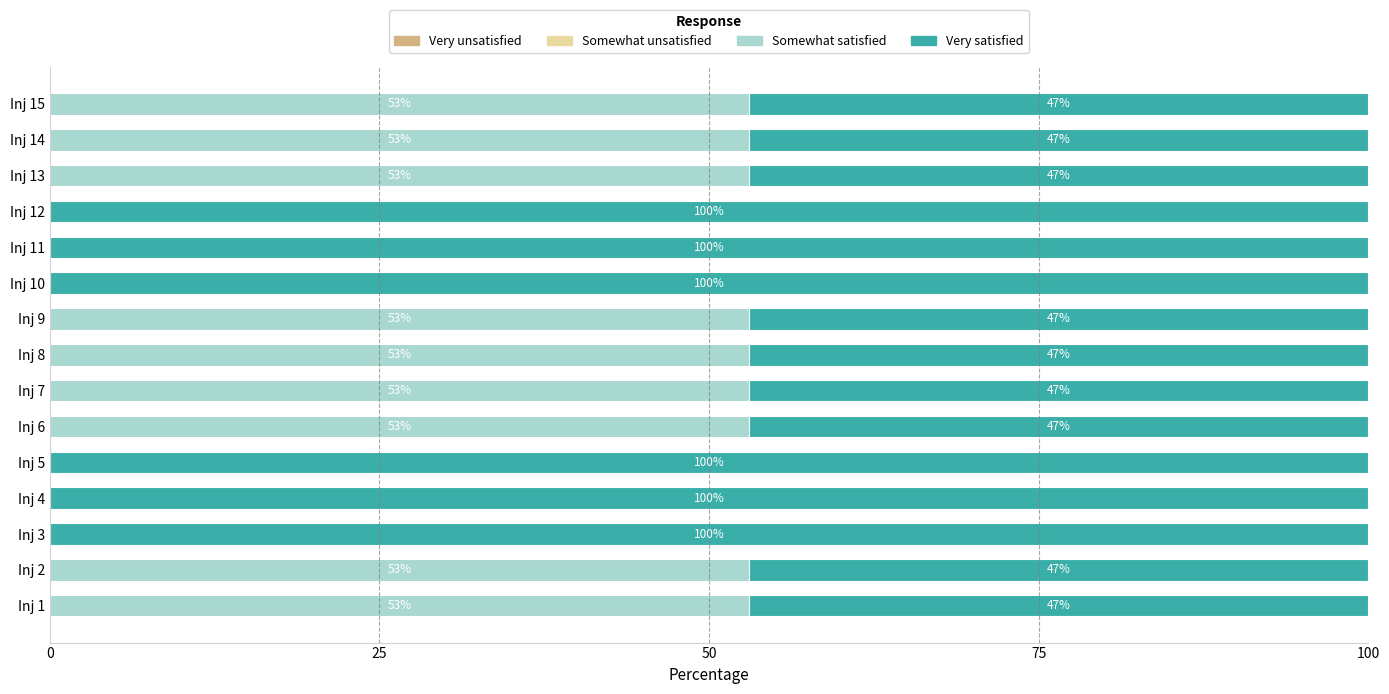

What value does the Somewhat satisfied series have at Inj 13, to the nearest 10?

50